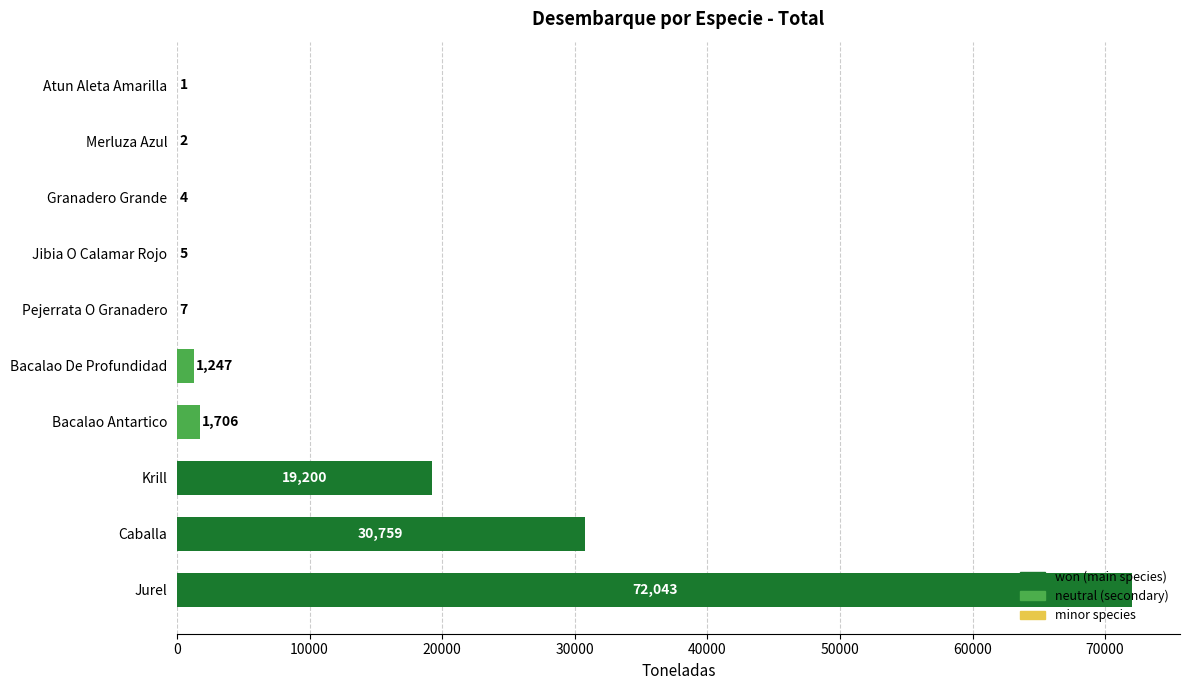

What is the change in value from Krill to Bacalao De Profundidad?

-17953